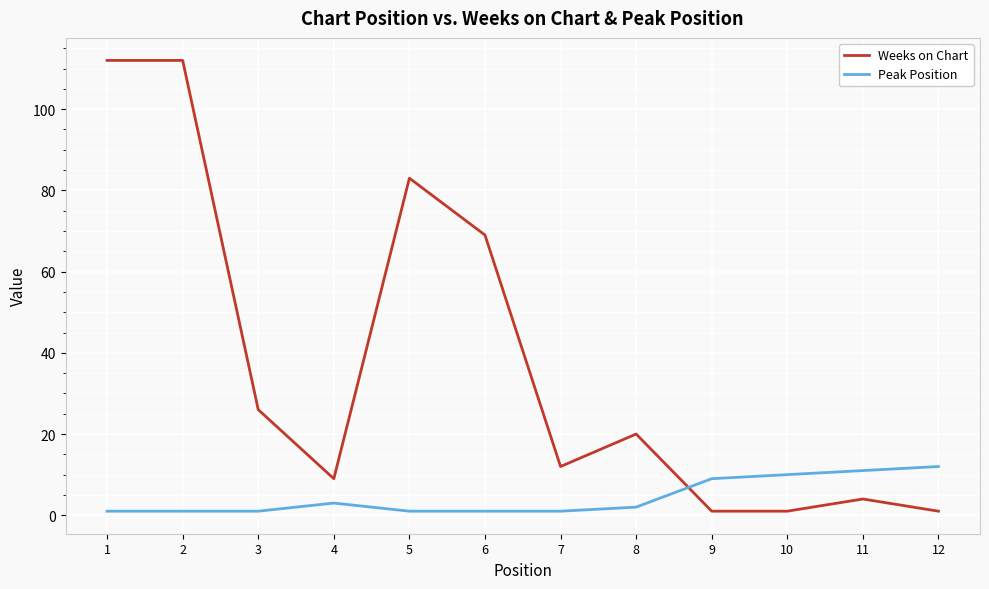

At how many categories does at least one series exceed 106?

2